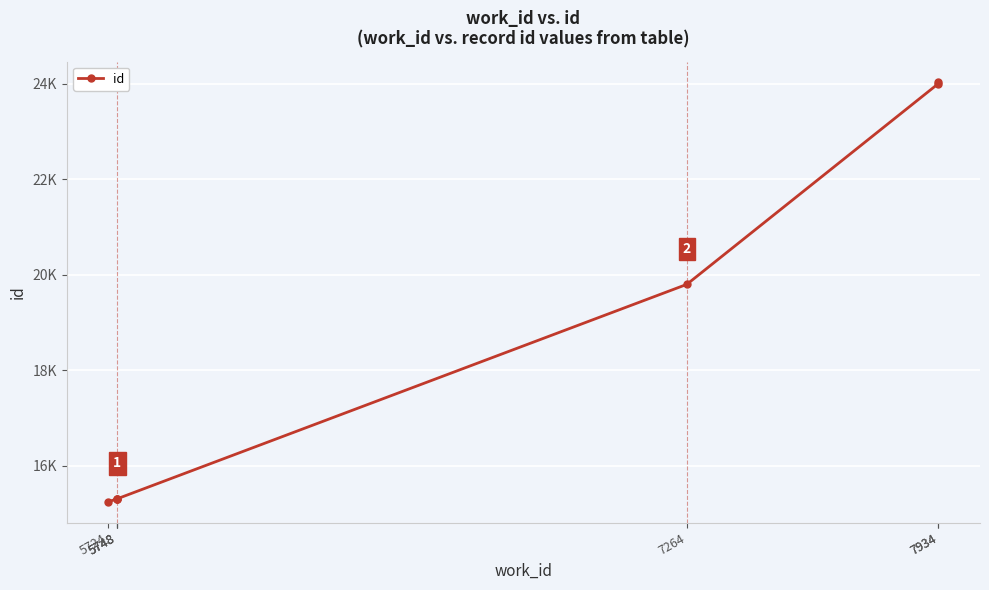

What is the average value?

18432